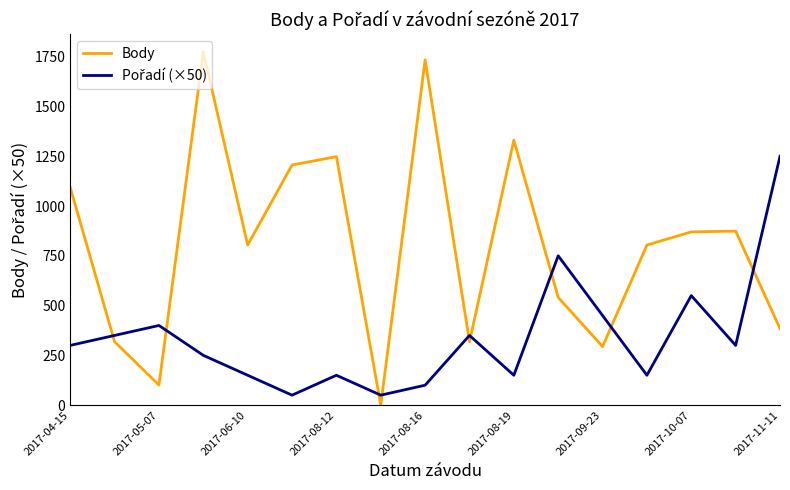

Which series has the largest total across all categories?

Body